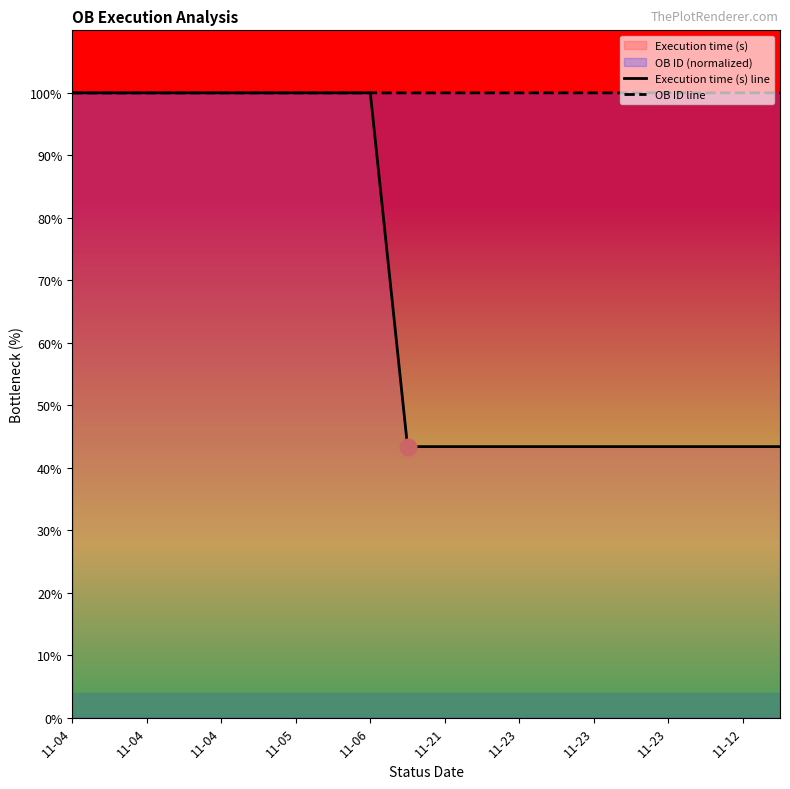

True or false: Execution time (s) line has more than 2 points higher than both neighbors.

False